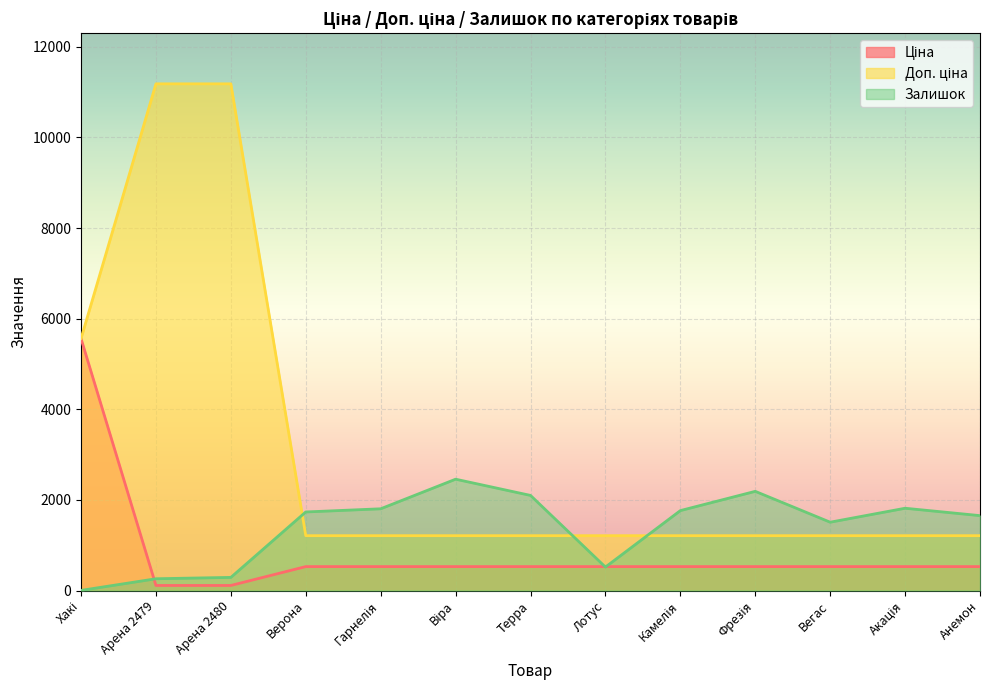

Which series has the widest spread of values?

Доп. ціна